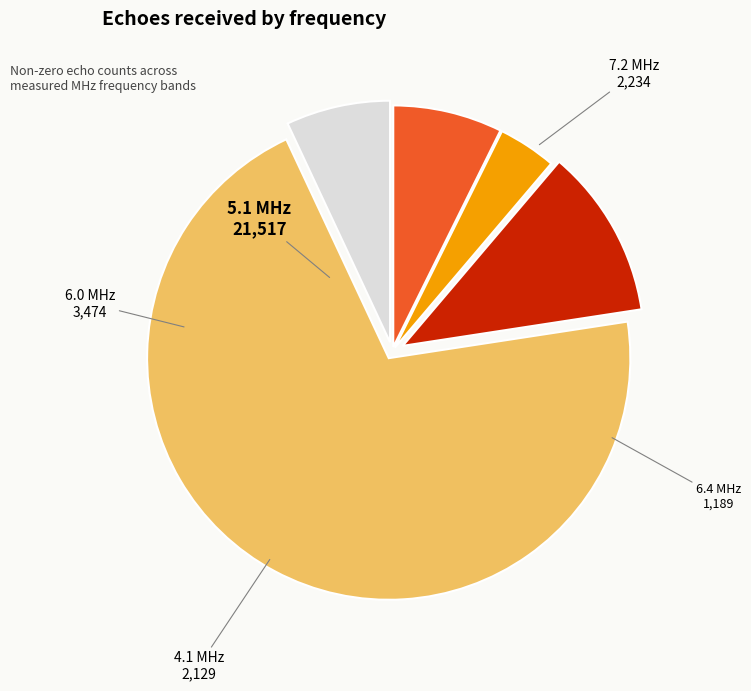

True or false: 6.0 MHz accounts for 19% of the total.

False